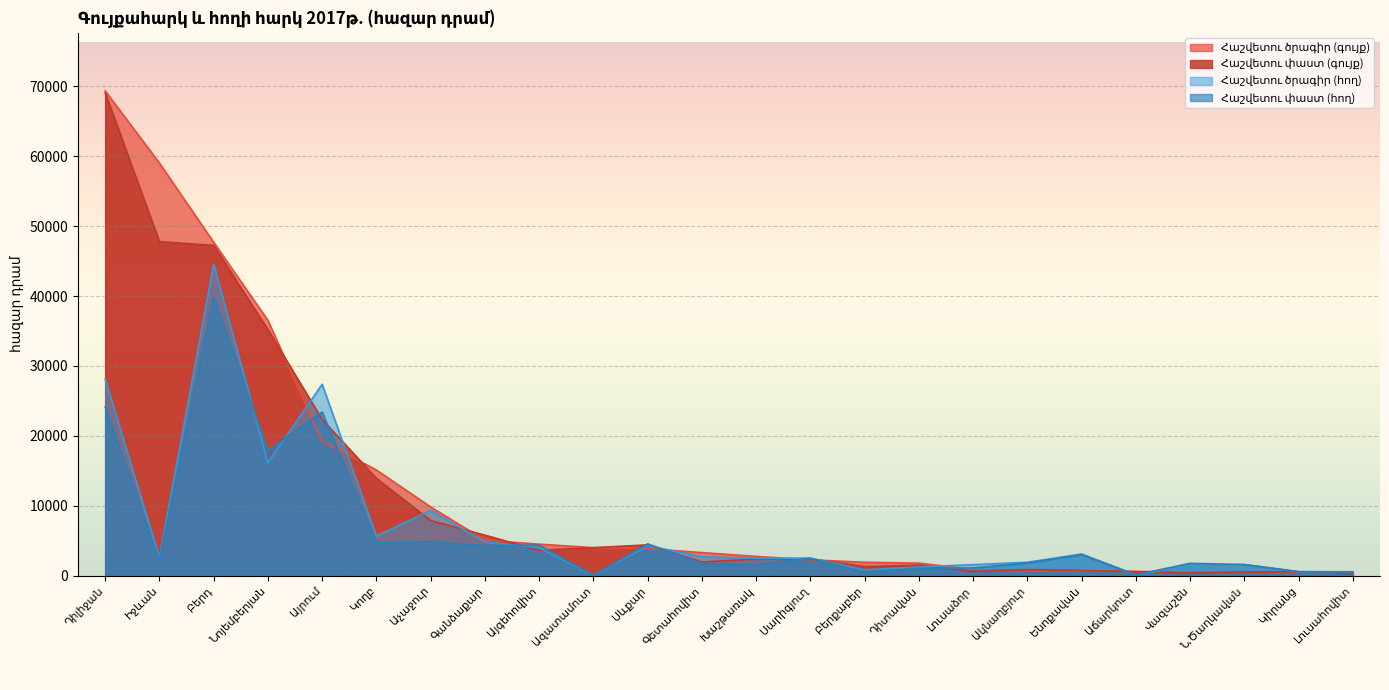

What value does the Հաշվետու փաստ (հող) series have at Լուսաձոր?

1080.7